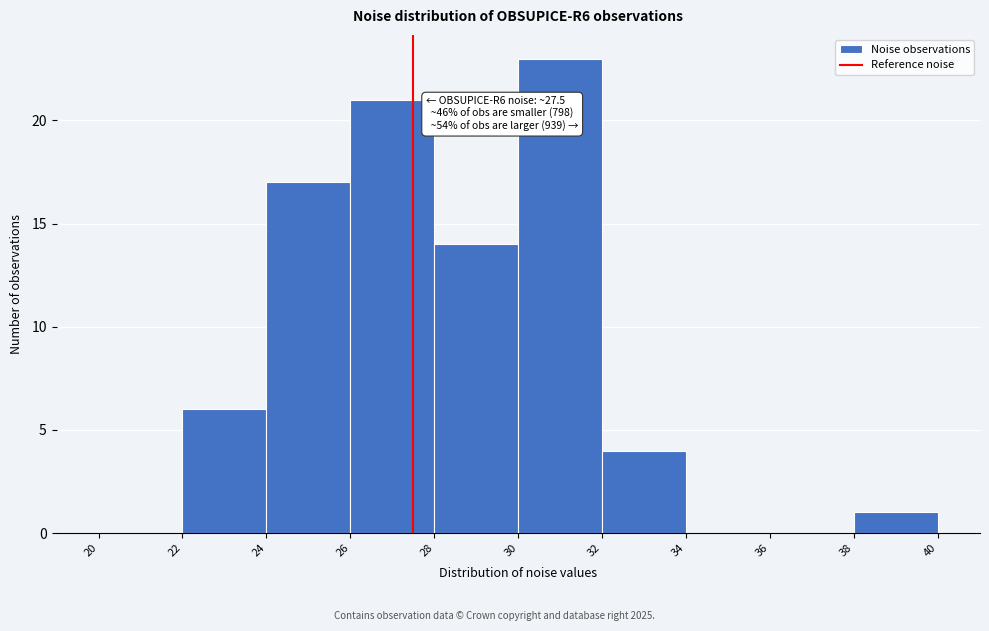

Over which range of the x-axis is the bar tallest?

30 to 32